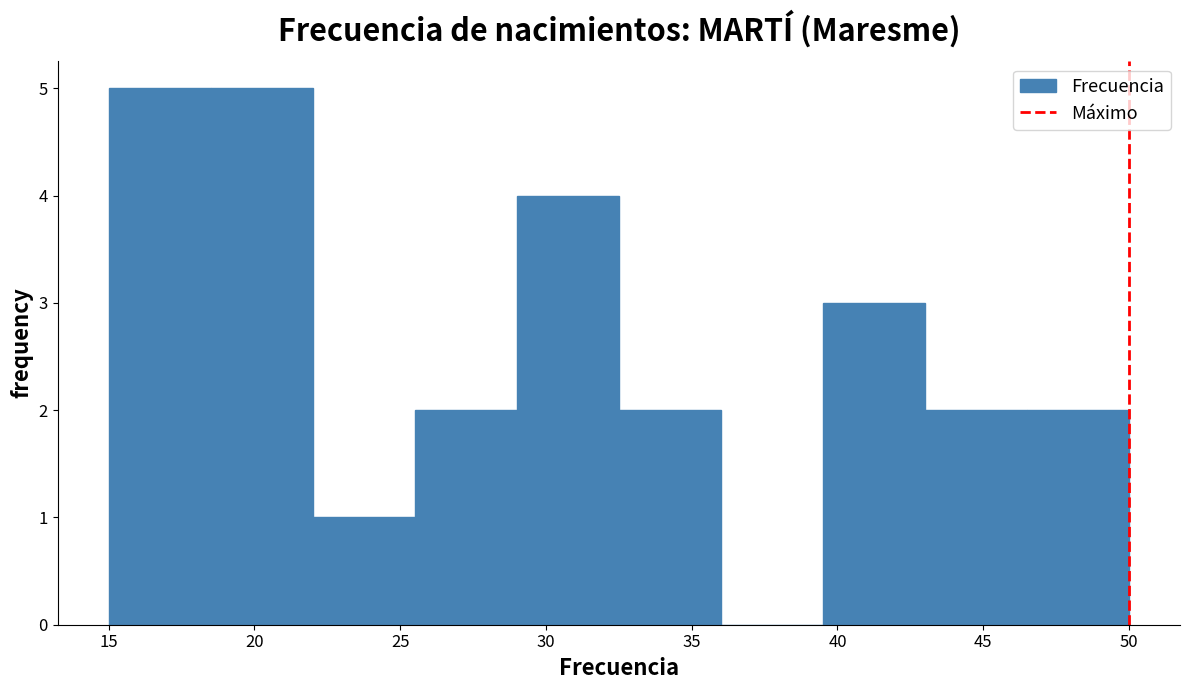

Reading left to right, list every bar in this chart as the range it spans on the x-axis followed by its height. The values are not printed on the chart, so give them approximately, as read against the axis.

15.0 to 18.5: 5
18.5 to 22.0: 5
22.0 to 25.5: 1
25.5 to 29.0: 2
29.0 to 32.5: 4
32.5 to 36.0: 2
36.0 to 39.5: 0
39.5 to 43.0: 3
43.0 to 46.5: 2
46.5 to 50.0: 2